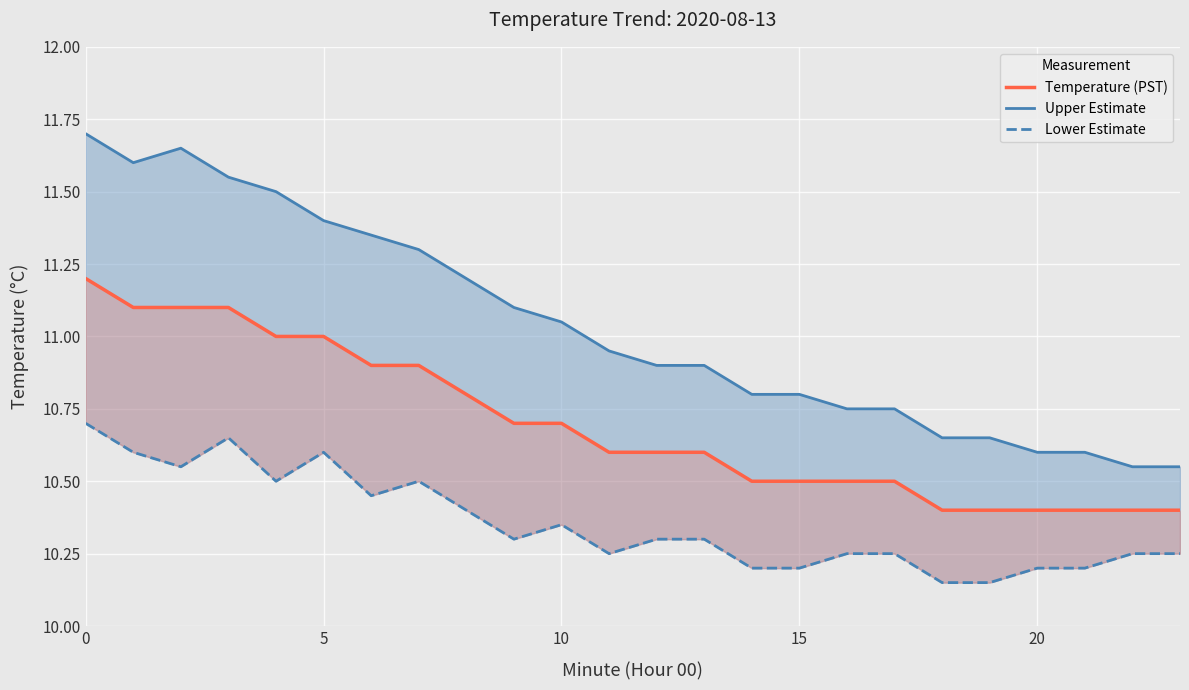

True or false: Lower Estimate has more than 1 interior local peaks.

True